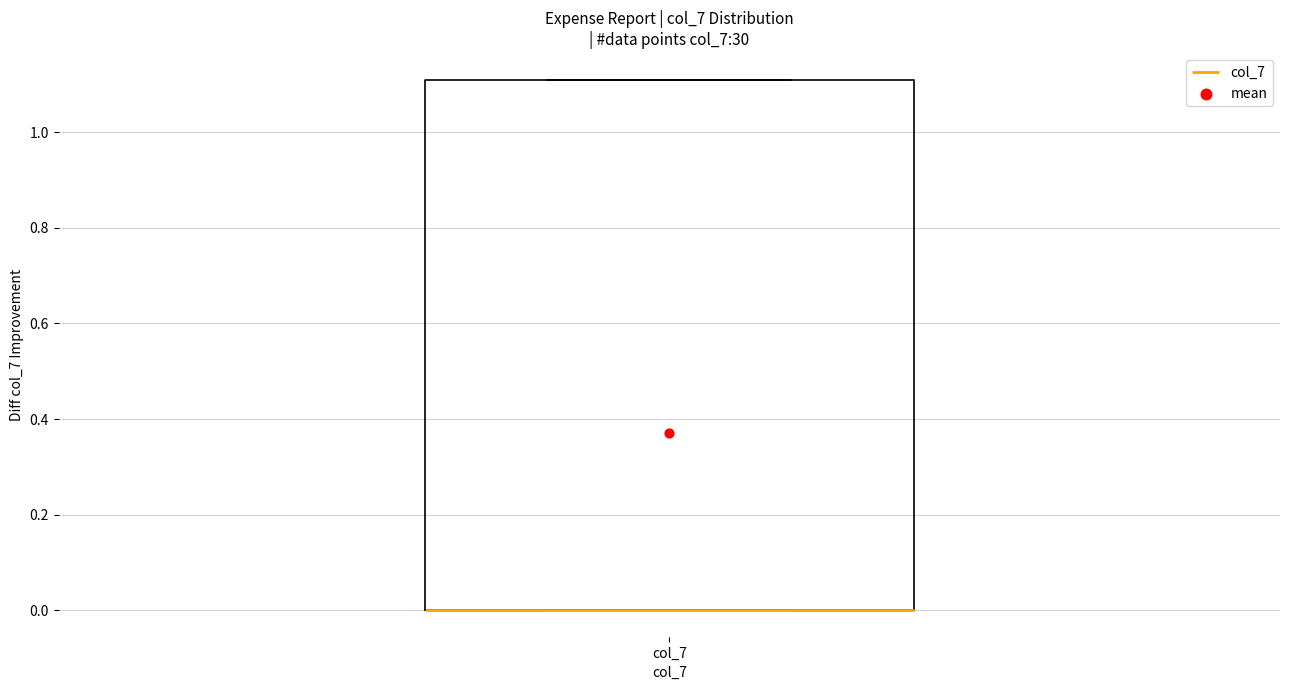

Read this box plot against the y-axis: the position of the median line, the range covered by the box, and the ends of both whiskers. The values are not printed on the chart, so give them approximately, as read against the axis.

median 0.00 (drawn on the box's lower edge), box 0.00 to 1.12, whiskers 0.00 to 1.12